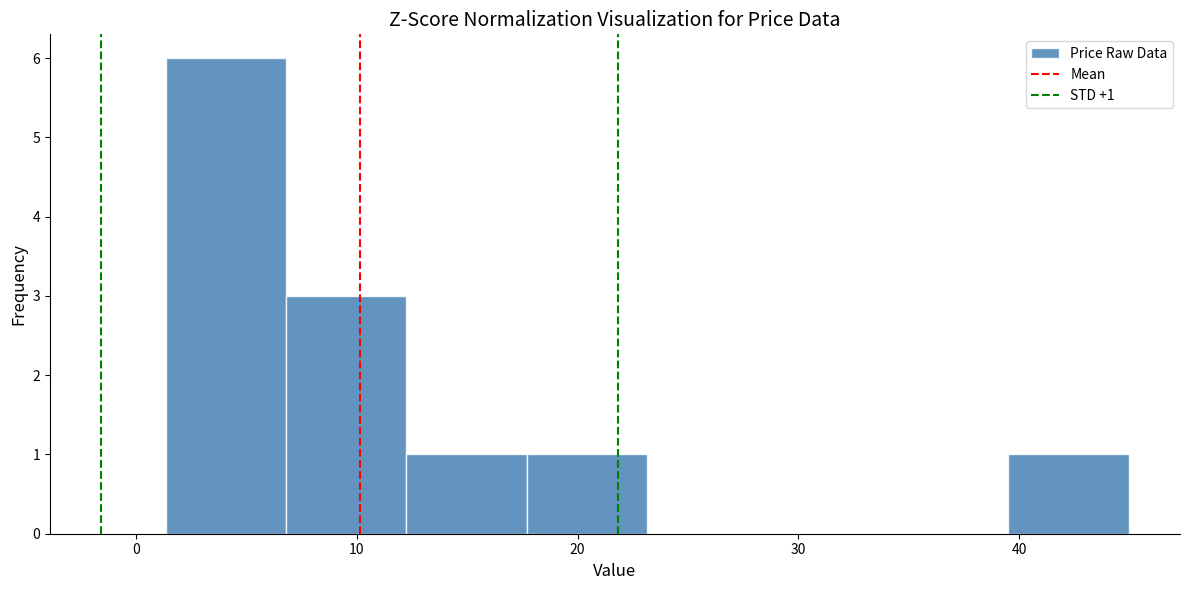

Which range on the x-axis has the tallest bar?

1 to 7